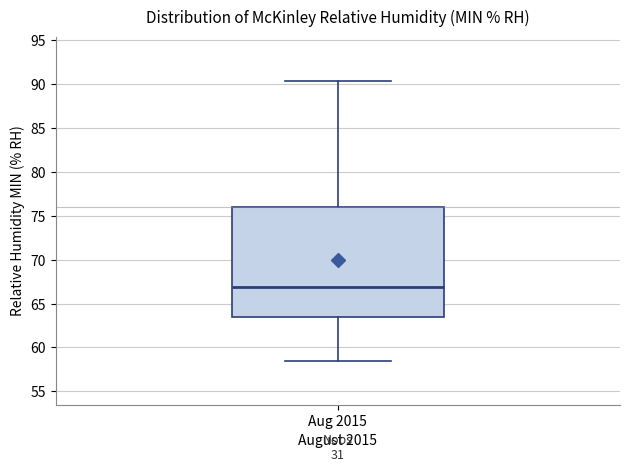

Transcribe this box plot: give where the median line is, the range the box spans, and where the two whiskers end, as read against the y-axis. The values are not printed on the chart, so give them approximately, as read against the axis.

median 67.0, box 63.5 to 76.0, whiskers 58.5 to 90.5